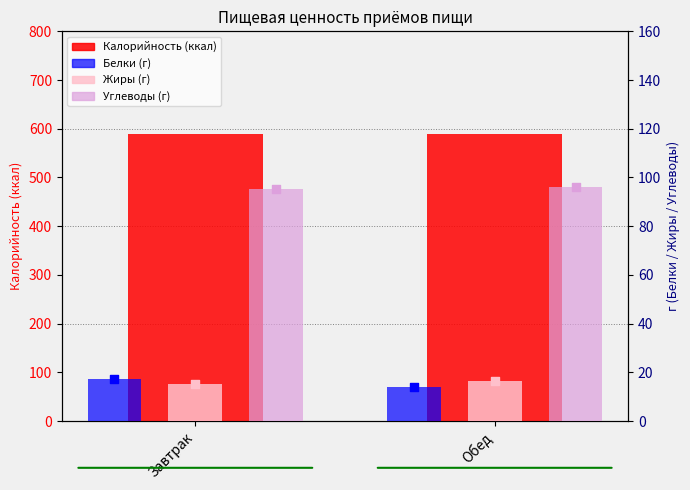

Which series has the widest spread of Y values?

Белки